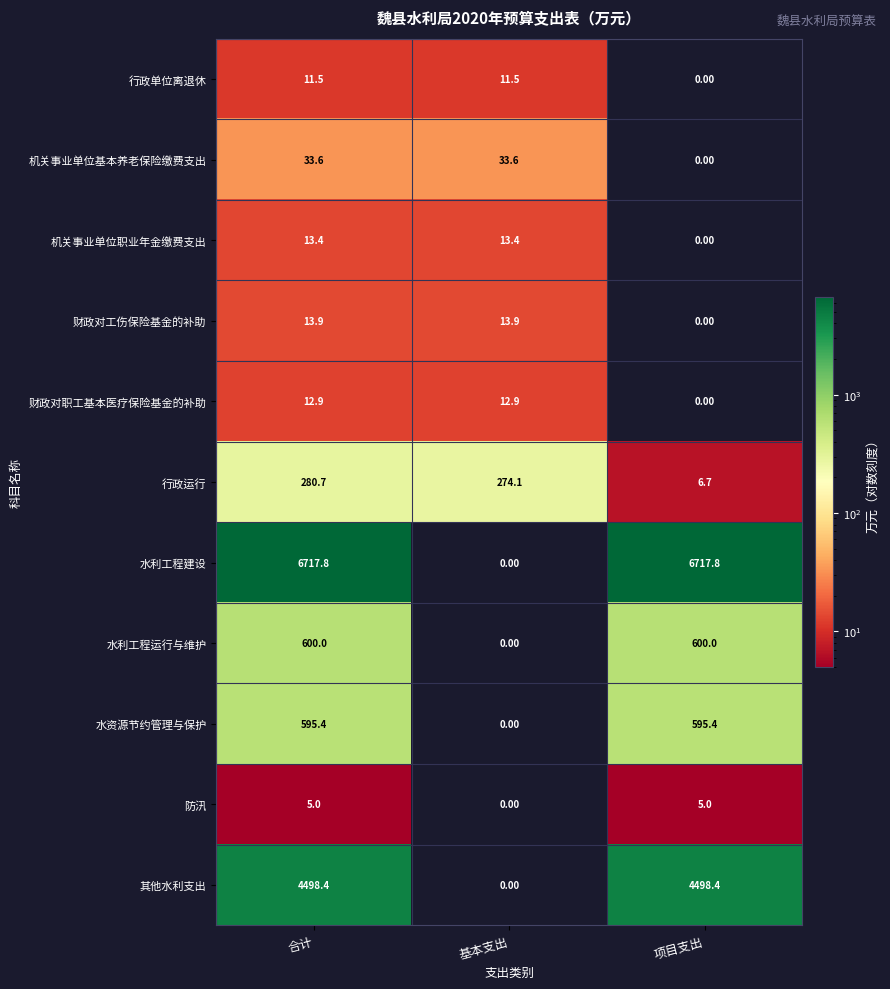

At which label does 防汛 reach its minimum?

基本支出